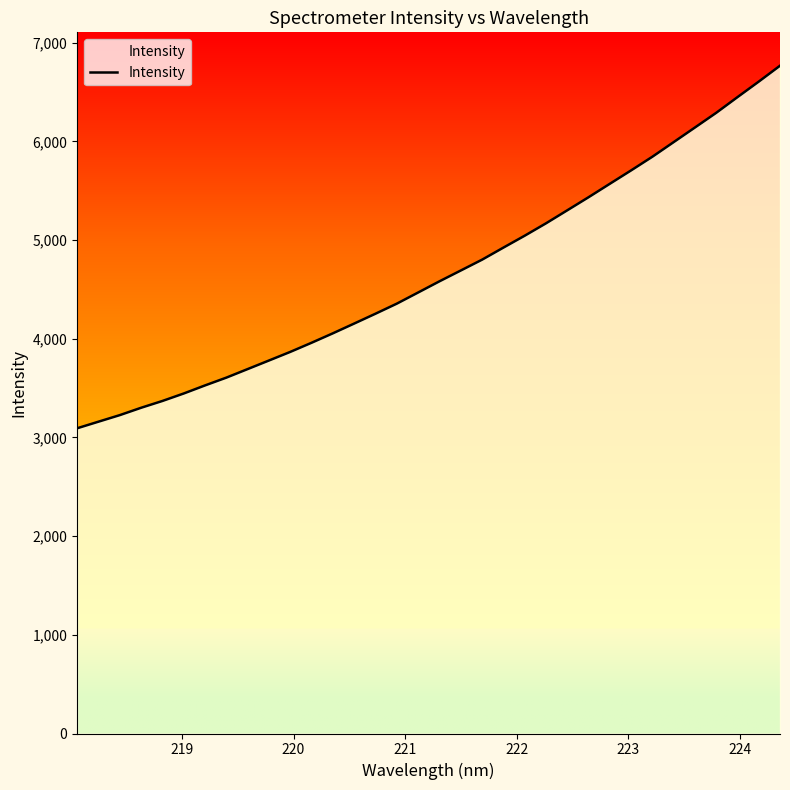

What is the average value?

4666.2